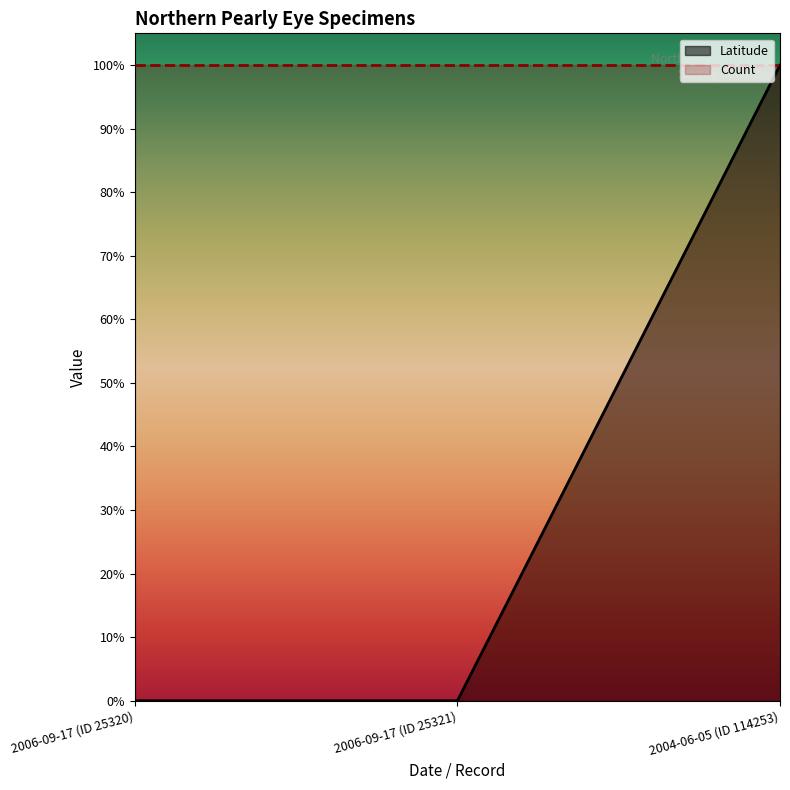

Between 2006-09-17 (ID 25321) and 2004-06-05 (ID 114253), which is larger?

2004-06-05 (ID 114253)